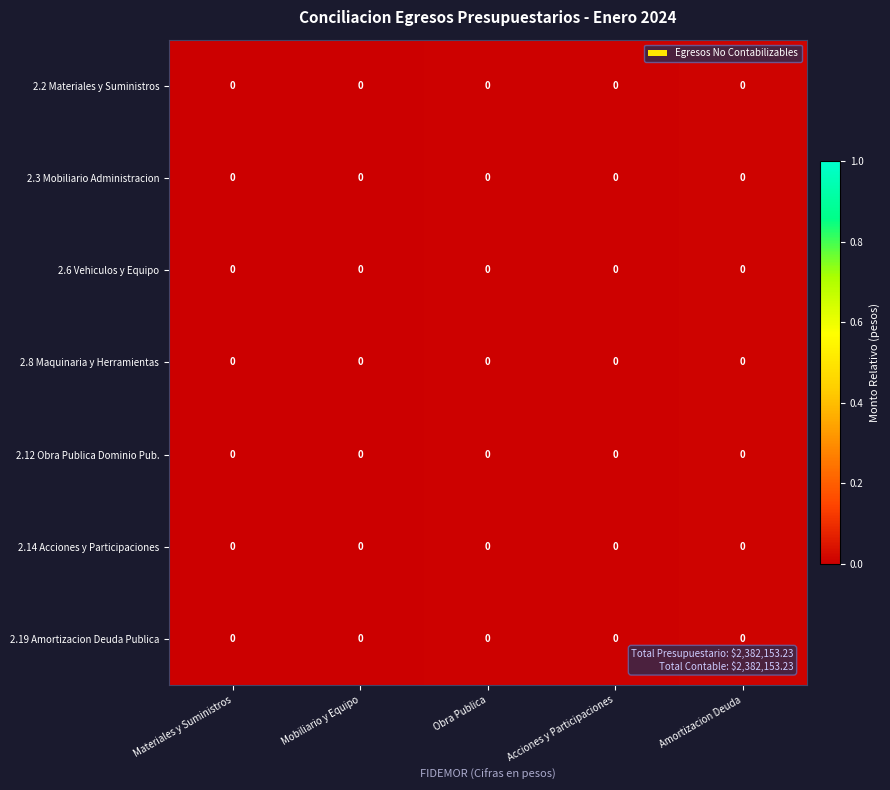

Which series has the largest total across all categories?

2.2 Materiales y Suministros